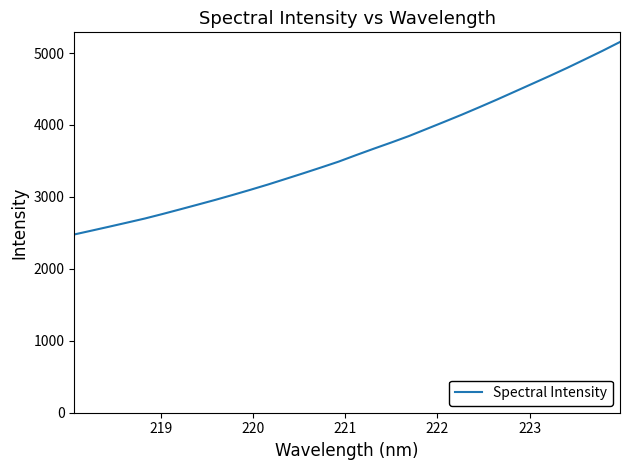

What is the smallest value displayed?

2478.2